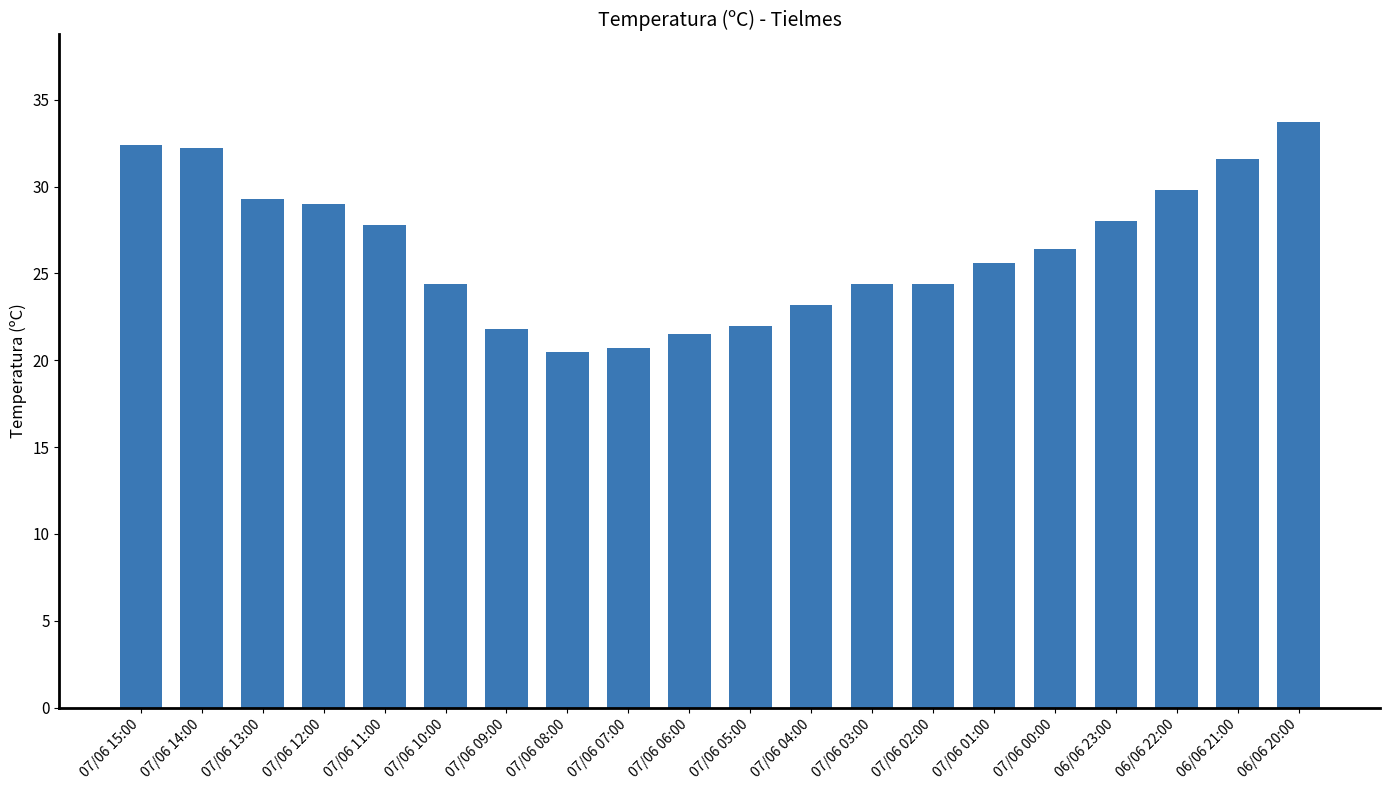

Are the bars grouped side by side (vs. stacked)?

No